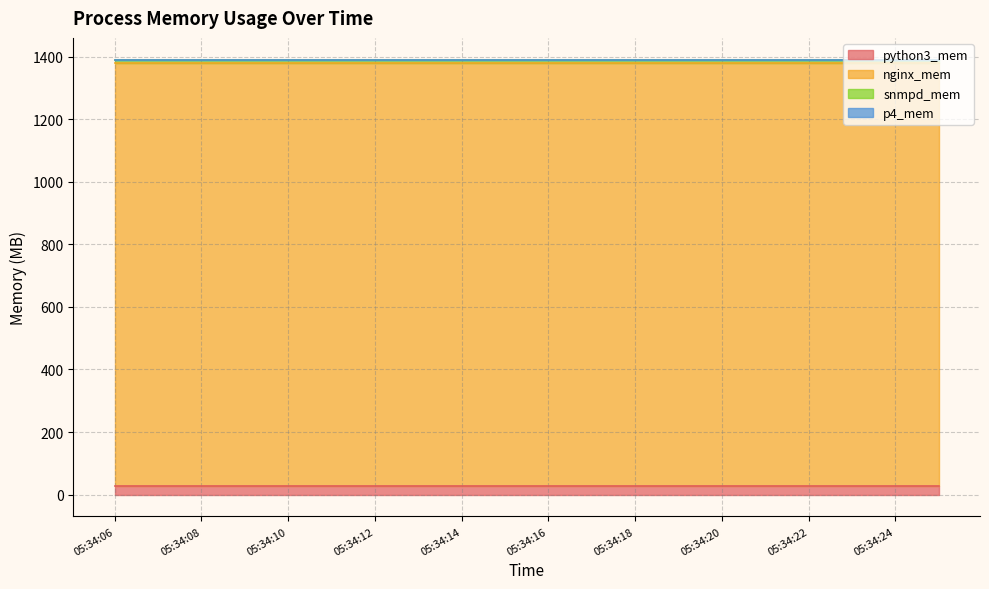

The value of python3_mem at 05:34:20 is 47. True or false?

False